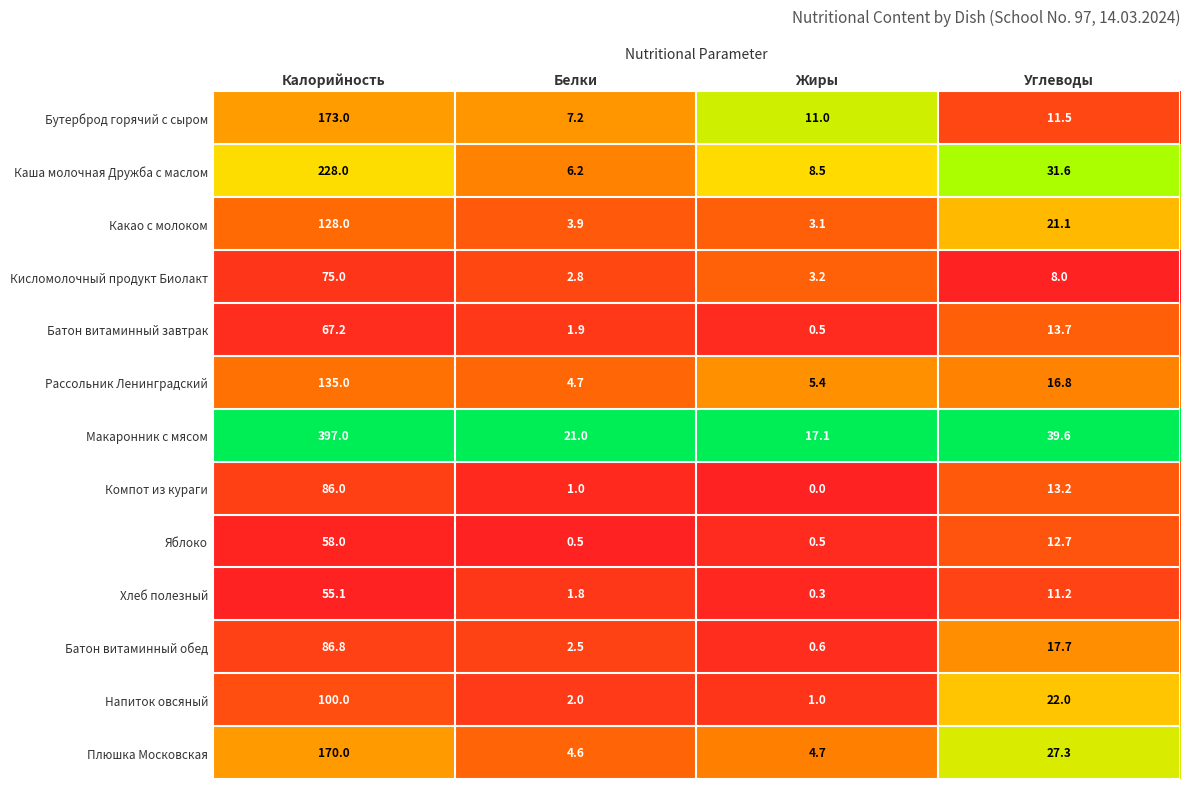

Which series has the widest spread of values?

Макаронник с мясом